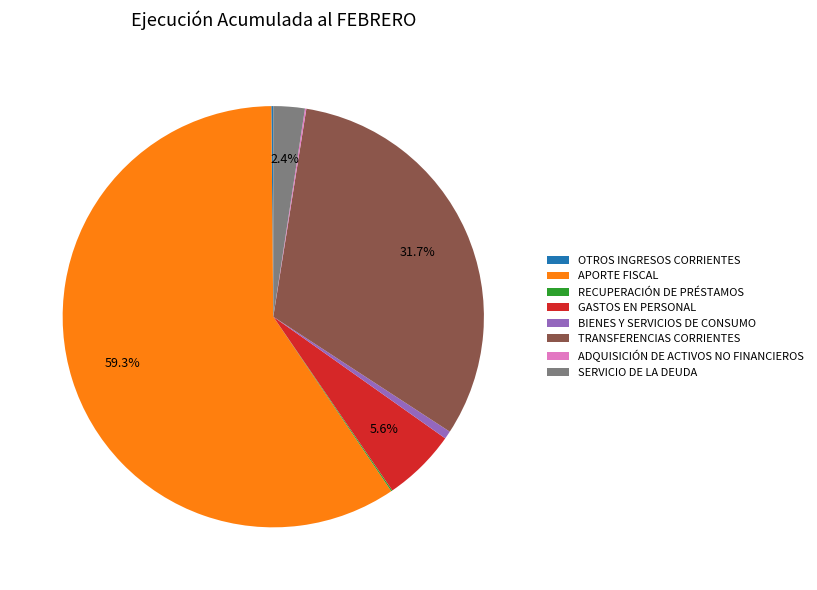

Is there a majority slice in this chart?

Yes